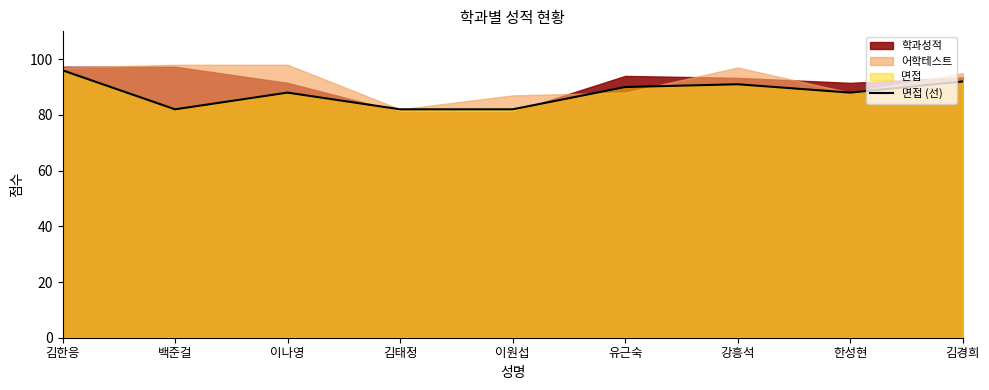

What is the change in value from 김한응 to 김경희?

-4